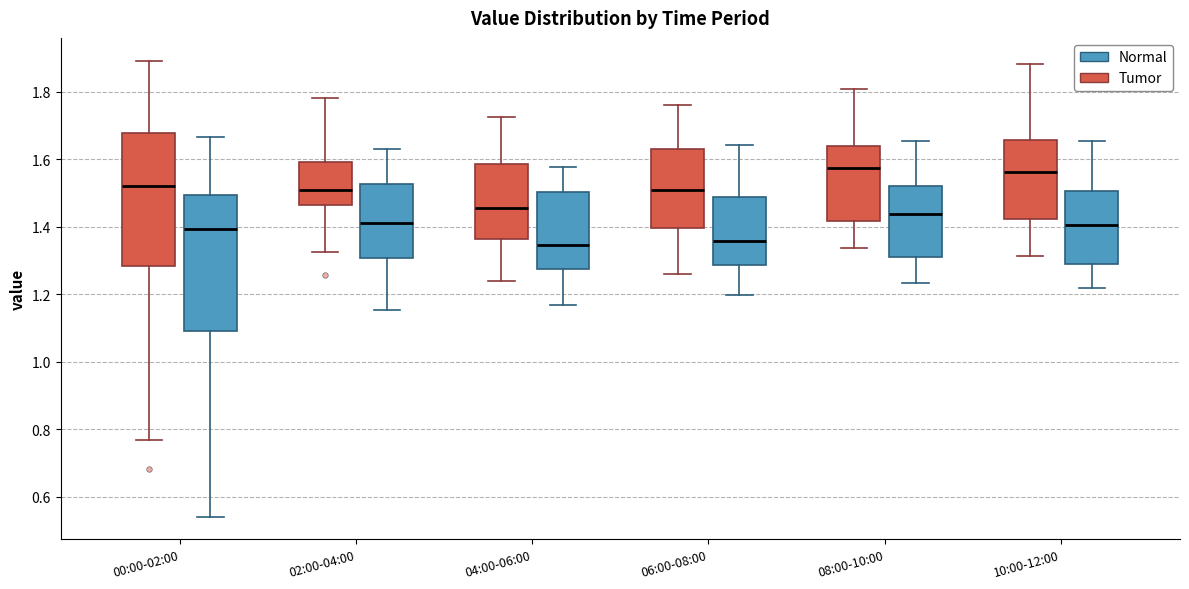

Reading left to right, read every box against the y-axis: the position of its median line, the range the box covers, and the ends of its whiskers. The values are not printed on the chart, so give them approximately, as read against the axis.

00:00-02:00 (Tumor): median 1.52, box 1.28 to 1.68, whiskers 0.76 to 1.90
00:00-02:00 (Normal): median 1.40, box 1.10 to 1.50, whiskers 0.54 to 1.66
02:00-04:00 (Tumor): median 1.50, box 1.46 to 1.60, whiskers 1.32 to 1.78
02:00-04:00 (Normal): median 1.42, box 1.30 to 1.52, whiskers 1.16 to 1.62
04:00-06:00 (Tumor): median 1.46, box 1.36 to 1.58, whiskers 1.24 to 1.72
04:00-06:00 (Normal): median 1.34, box 1.28 to 1.50, whiskers 1.16 to 1.58
06:00-08:00 (Tumor): median 1.50, box 1.40 to 1.64, whiskers 1.26 to 1.76
06:00-08:00 (Normal): median 1.36, box 1.28 to 1.48, whiskers 1.20 to 1.64
08:00-10:00 (Tumor): median 1.58, box 1.42 to 1.64, whiskers 1.34 to 1.80
08:00-10:00 (Normal): median 1.44, box 1.30 to 1.52, whiskers 1.24 to 1.66
10:00-12:00 (Tumor): median 1.56, box 1.42 to 1.66, whiskers 1.32 to 1.88
10:00-12:00 (Normal): median 1.40, box 1.30 to 1.50, whiskers 1.22 to 1.66